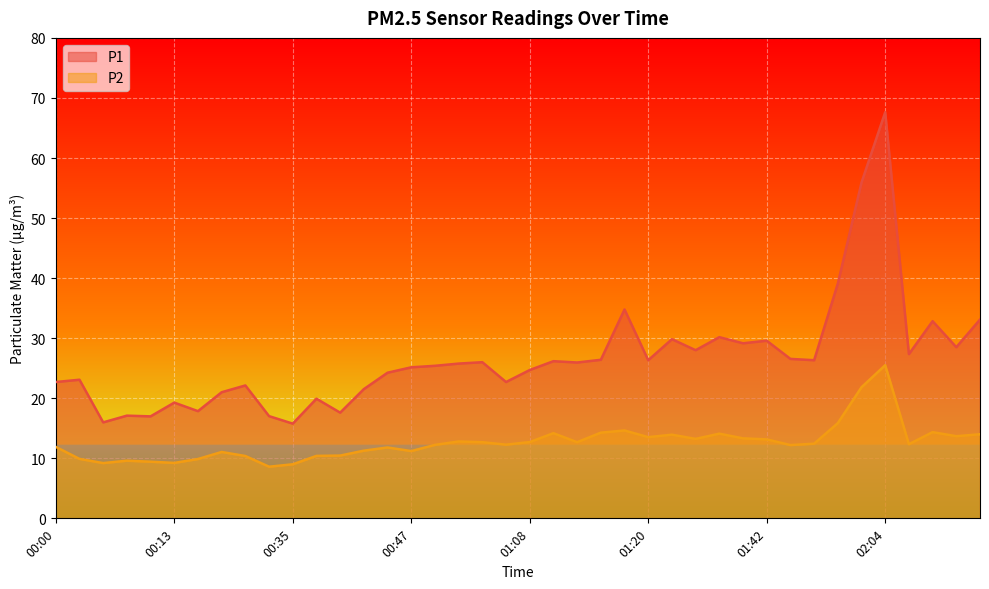

In P2, how many points are lower than both neighbors (excluding endpoints)?

11